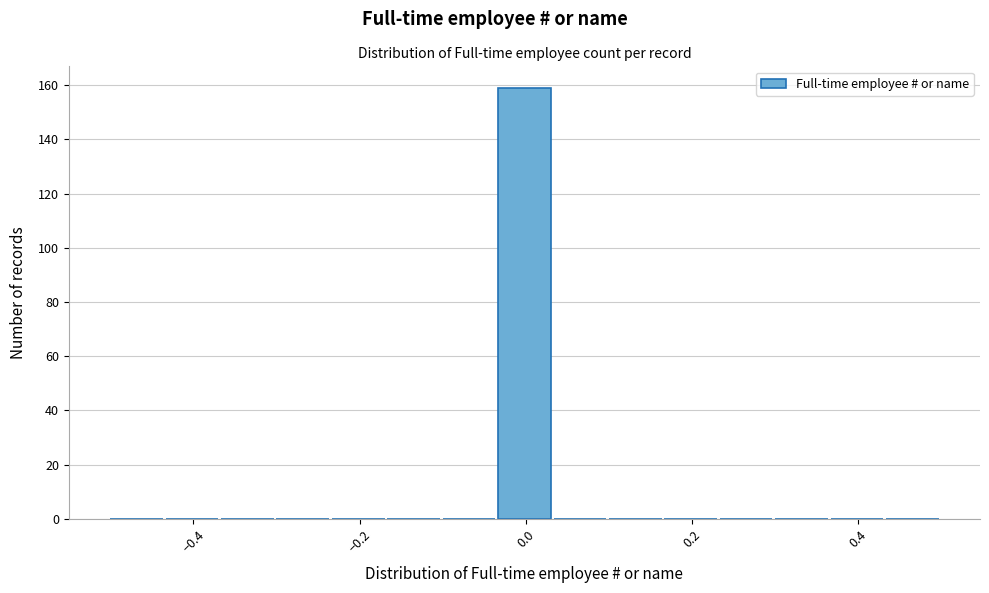

Read against the x-axis, roughly where is the centre of the tallest bar?

0.00